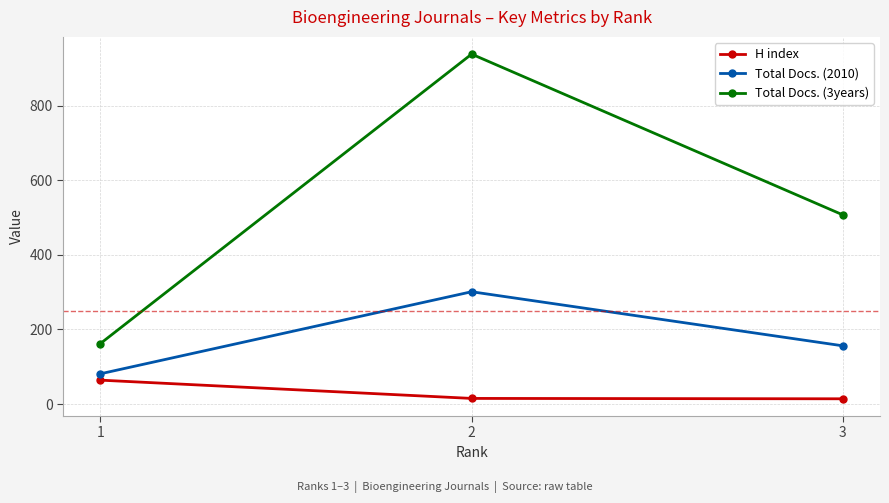

What is the spread (max minus min) of values at 1?

98